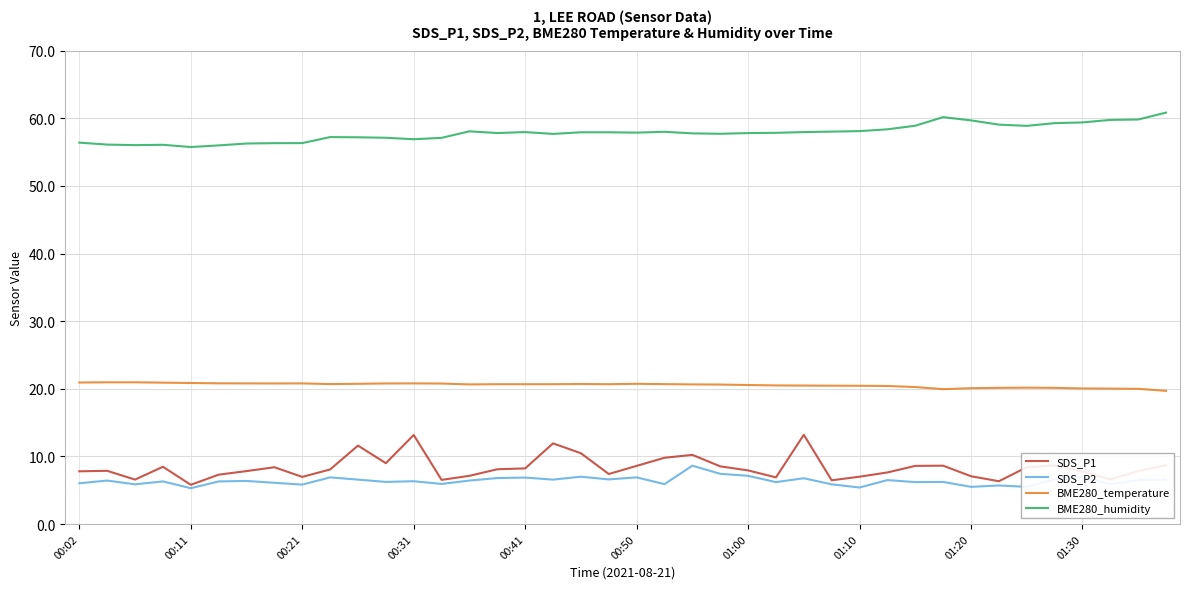

What is the maximum value for BME280_humidity?

60.9